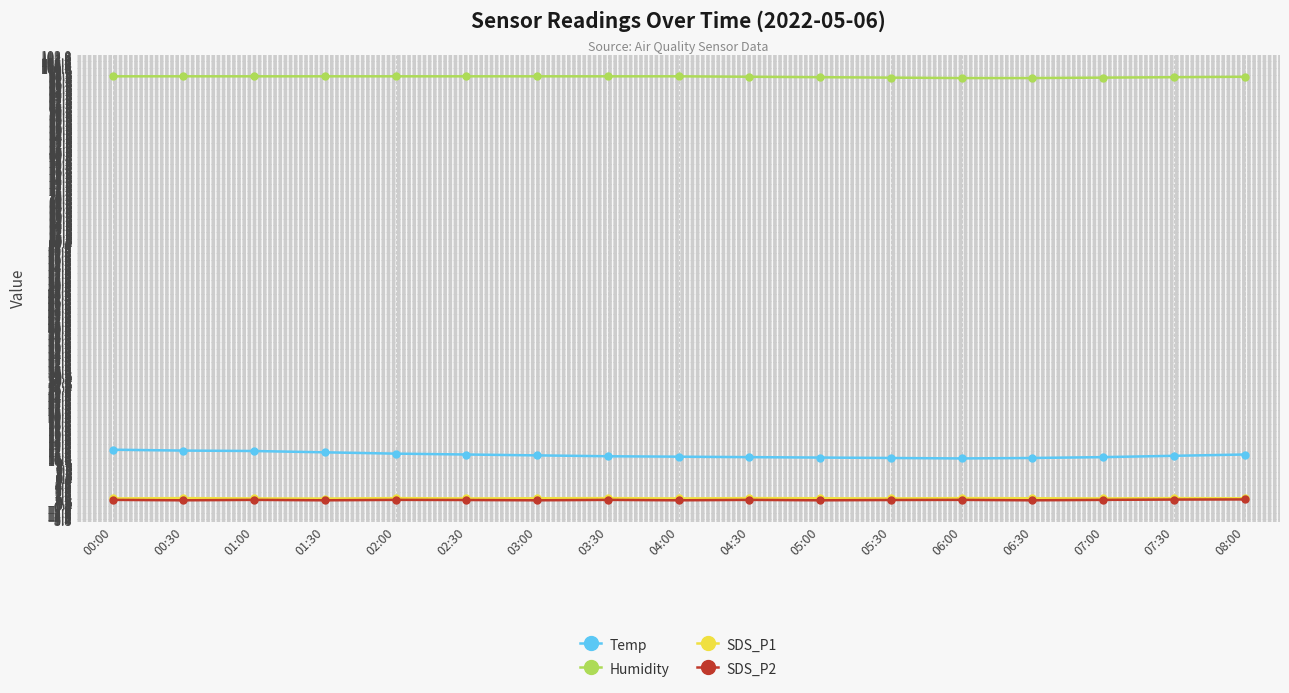

Is it true that SDS_P1 equals 1.5 at 06:30?

True